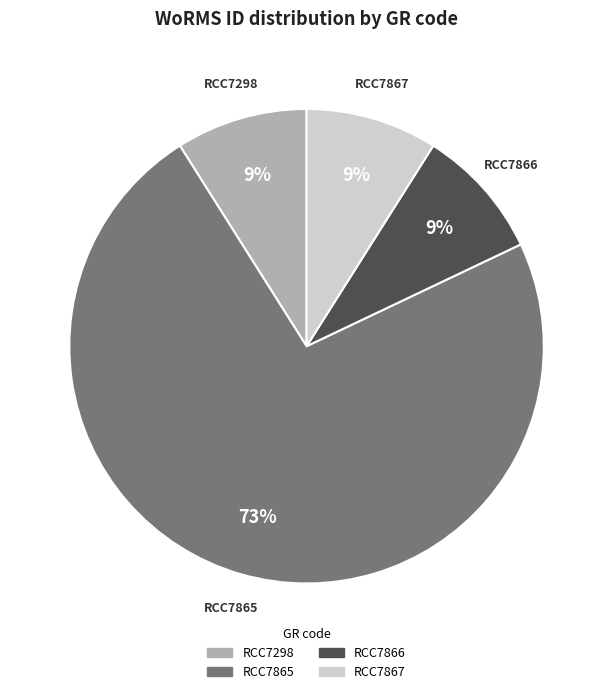

Do RCC7865 and RCC7298 together represent more than half of the pie?

Yes